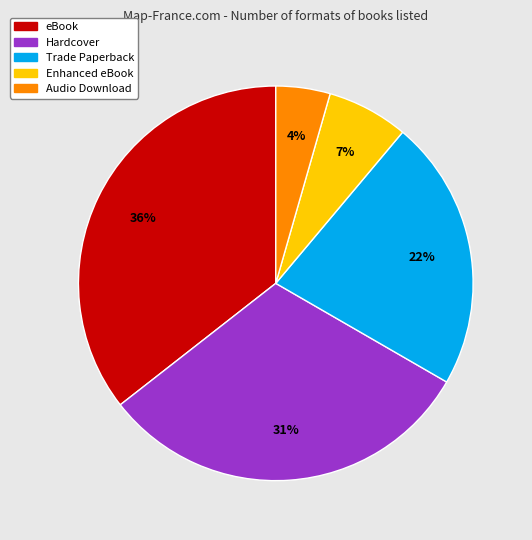

To the nearest percent, what is the average slice percentage?

20%